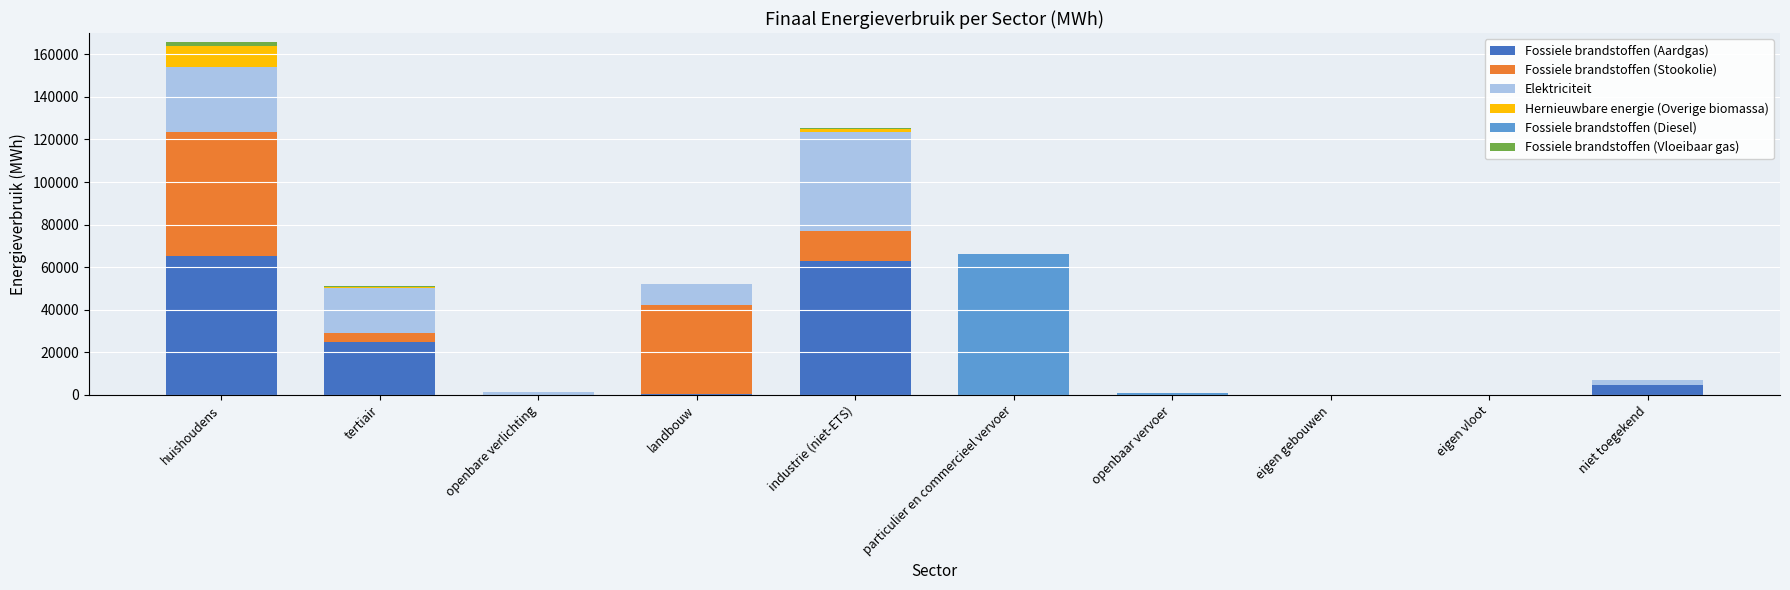

What is the highest value of the Fossiele brandstoffen (Aardgas) series?

65163.2